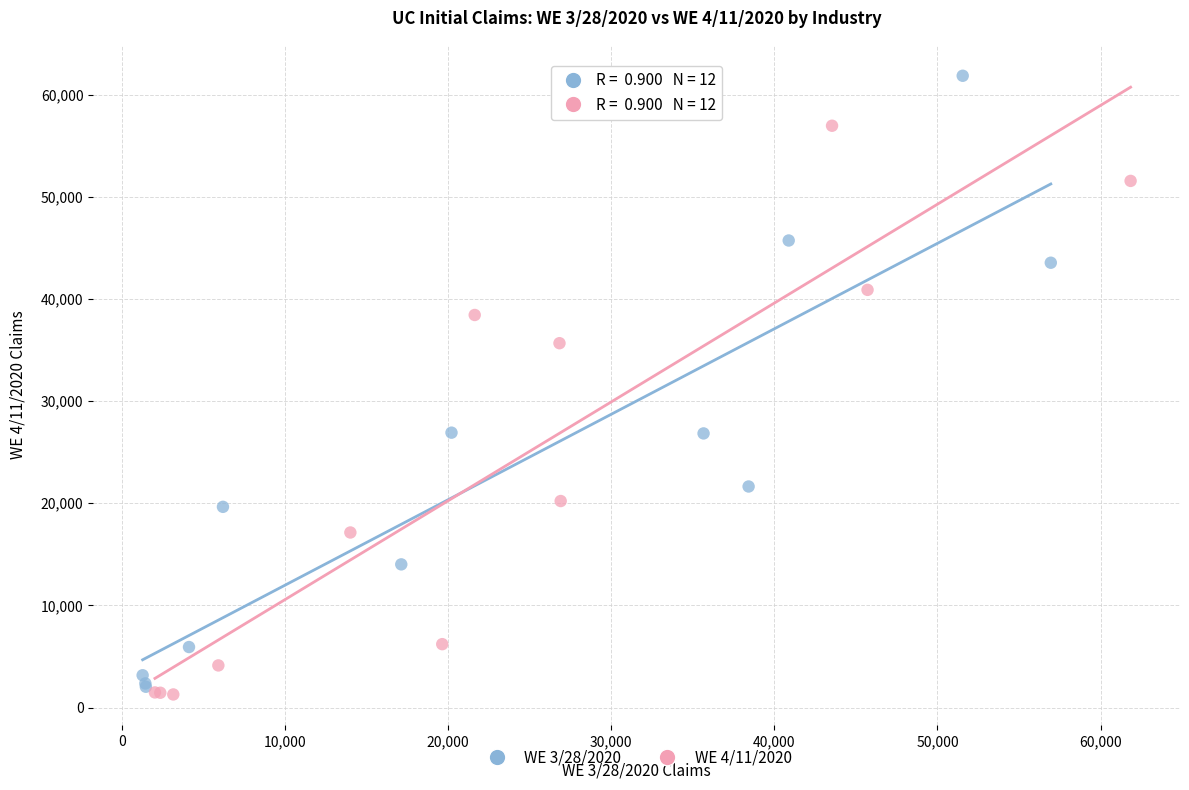

Which series reaches the minimum Y coordinate?

WE 4/11/2020